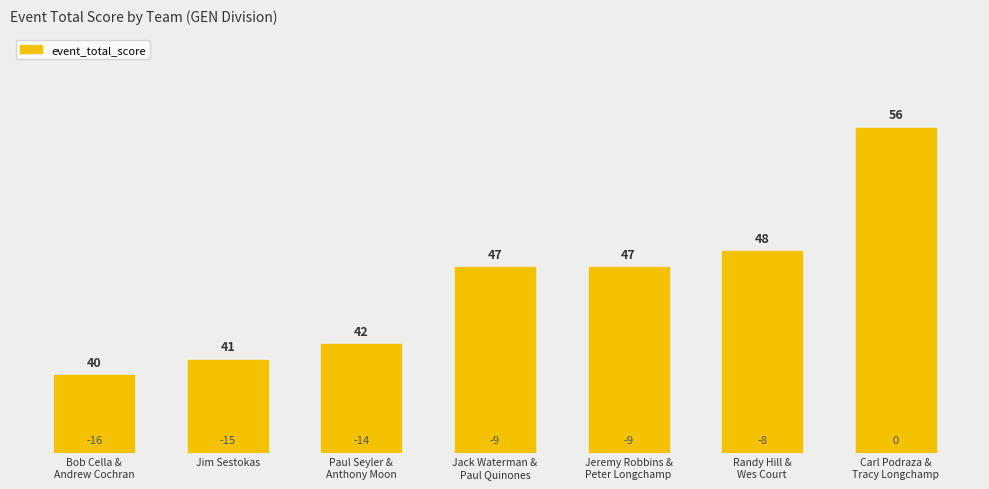

What is the change in value from Bob Cella &
Andrew Cochran to Jack Waterman &
Paul Quinones?

+7